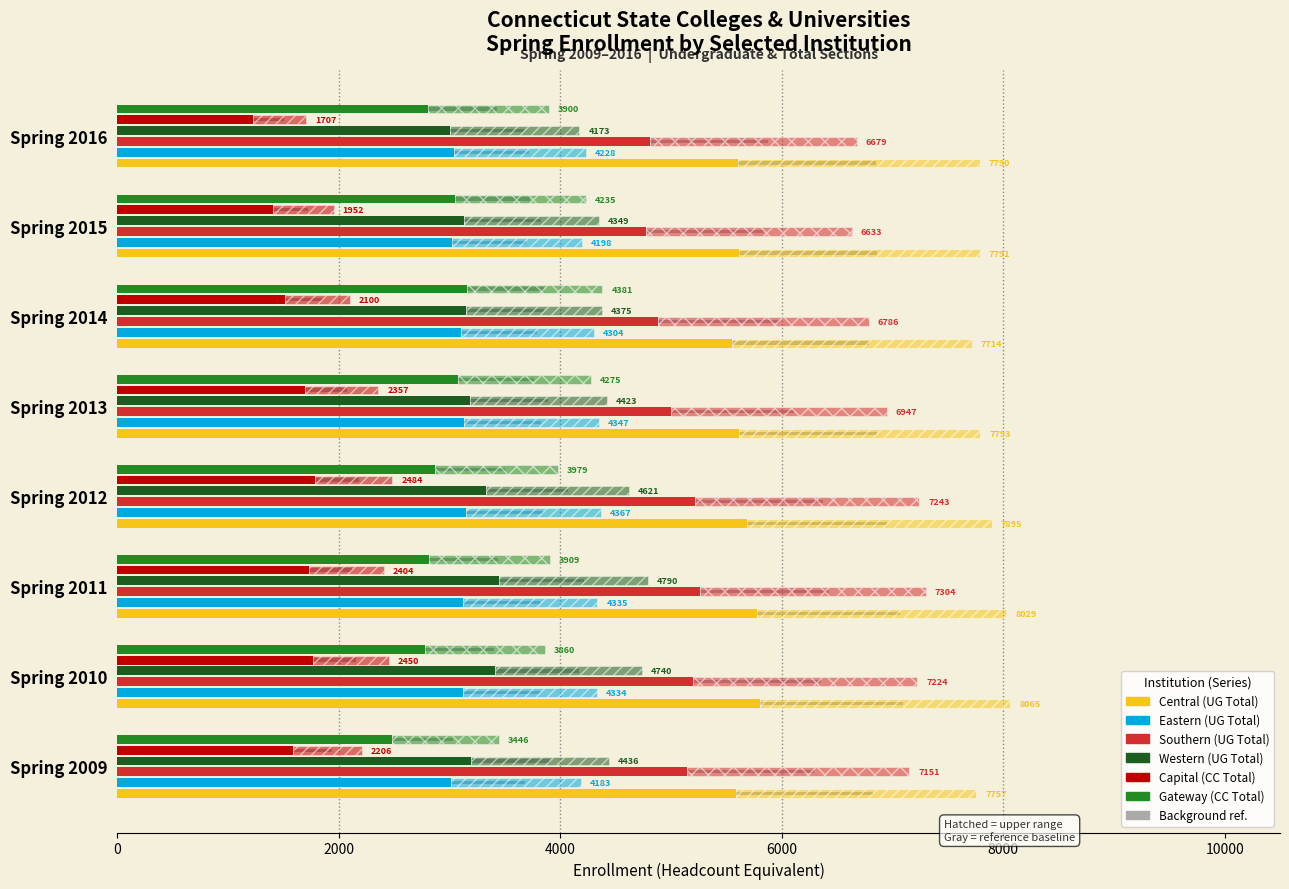

At how many categories does at least one series exceed 1586?

8